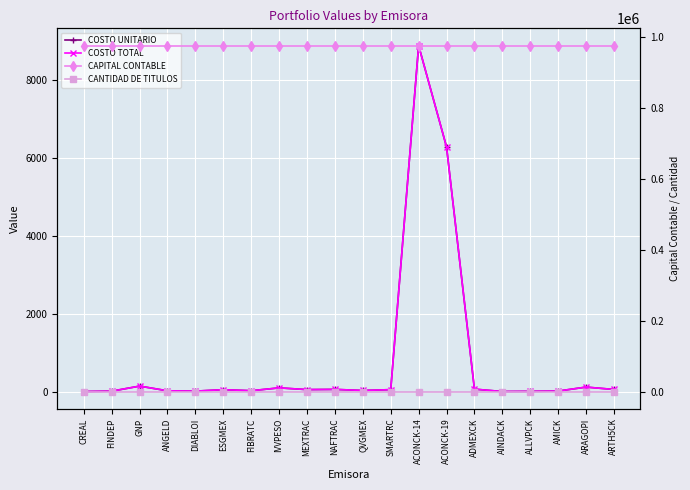

Reading left to right, list all the values displayed in this chart.

COSTO UNITARIO: CREAL=0.4	FINDEP=10.3	GNP=140.0	ANGELD=19.9	DIABLOI=11.2	ESGMEX=48.4	FIBRATC=21.9	IVVPESO=94.6	MEXTRAC=50.4	NAFTRAC=55.6	QVGMEX=28.1	SMARTRC=49.6	ACONCK-14=8883.1	ACONCK-19=6282.4	ADMEXCK=62.3	AINDACK=1.1	ALLVPCK=4.8	AMICK=12.9	ARAGOPI=114.9	ARTH5CK=54.1
COSTO TOTAL: CREAL=0.4	FINDEP=10.3	GNP=140.0	ANGELD=19.9	DIABLOI=11.2	ESGMEX=48.4	FIBRATC=21.9	IVVPESO=94.6	MEXTRAC=50.4	NAFTRAC=55.6	QVGMEX=28.1	SMARTRC=49.6	ACONCK-14=8883.1	ACONCK-19=6282.4	ADMEXCK=62.3	AINDACK=1.1	ALLVPCK=4.8	AMICK=12.9	ARAGOPI=114.9	ARTH5CK=54.1
CAPITAL CONTABLE: CREAL=974336.6	FINDEP=974336.6	GNP=974336.6	ANGELD=974336.6	DIABLOI=974336.6	ESGMEX=974336.6	FIBRATC=974336.6	IVVPESO=974336.6	MEXTRAC=974336.6	NAFTRAC=974336.6	QVGMEX=974336.6	SMARTRC=974336.6	ACONCK-14=974336.6	ACONCK-19=974336.6	ADMEXCK=974336.6	AINDACK=974336.6	ALLVPCK=974336.6	AMICK=974336.6	ARAGOPI=974336.6	ARTH5CK=974336.6
CANTIDAD DE TITULOS: CREAL=1.0	FINDEP=1.0	GNP=1.0	ANGELD=1.0	DIABLOI=1.0	ESGMEX=1.0	FIBRATC=1.0	IVVPESO=1.0	MEXTRAC=1.0	NAFTRAC=1.0	QVGMEX=1.0	SMARTRC=1.0	ACONCK-14=1.0	ACONCK-19=1.0	ADMEXCK=1.0	AINDACK=1.0	ALLVPCK=1.0	AMICK=1.0	ARAGOPI=1.0	ARTH5CK=1.0